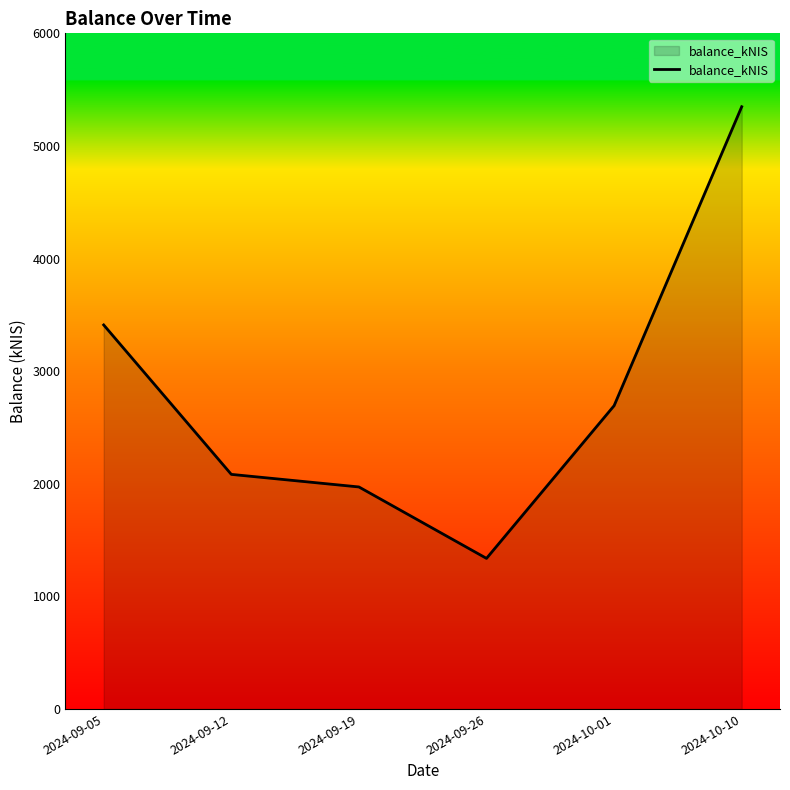

How many categories are shown in the chart?

6